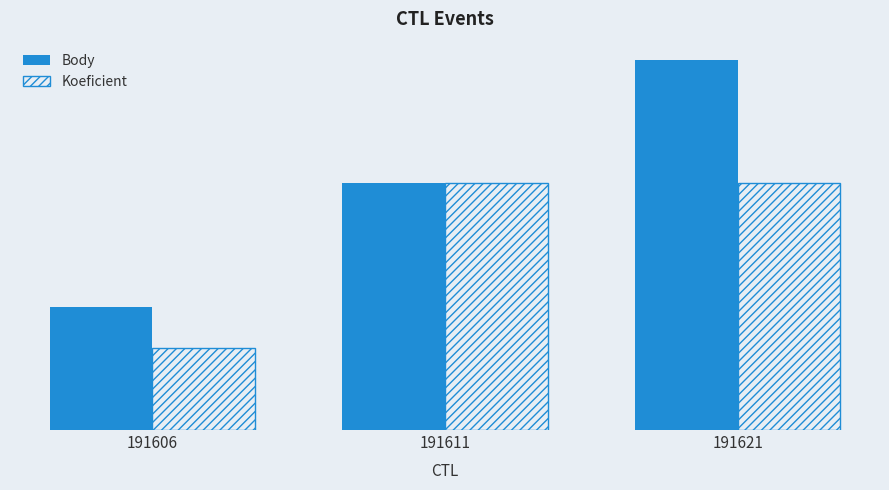

At 191621, list the series in order from largest to smallest.

Body, Koeficient